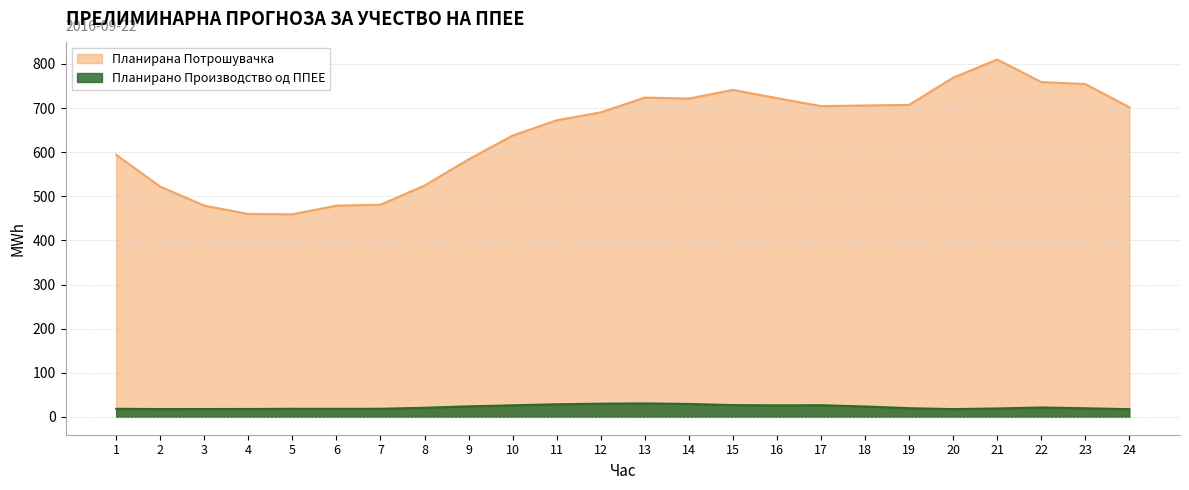

What are all the series names shown in the legend?

Планирана Потрошувачка, Планирано Производство од ППЕЕ